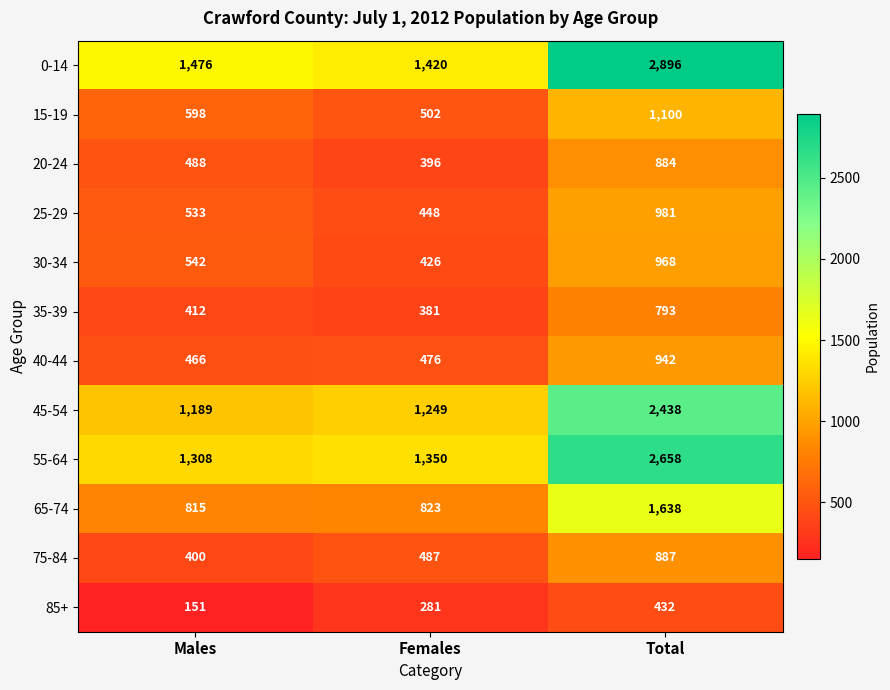

At how many categories does at least one series exceed 1488?

1